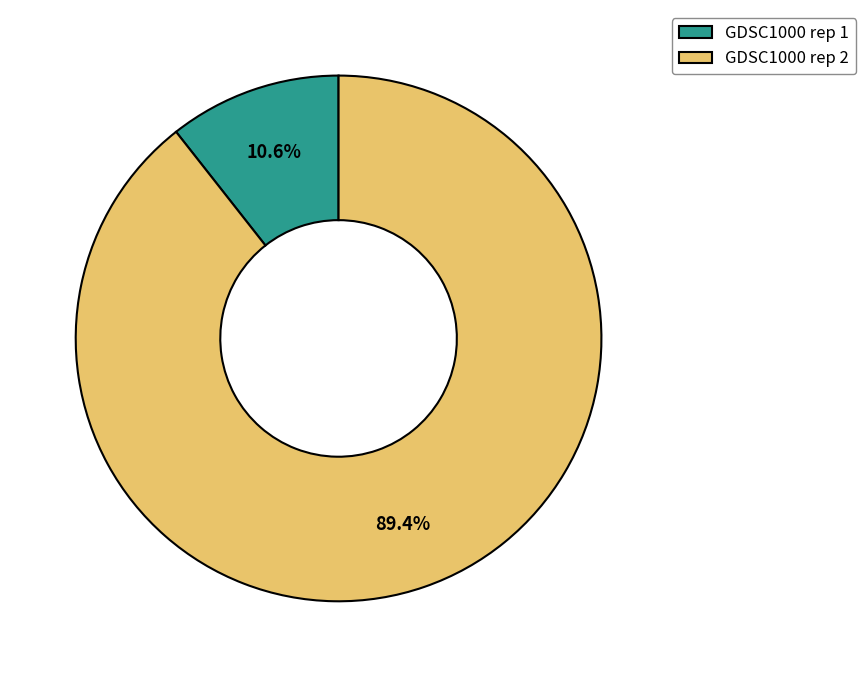

Which category has the smallest portion of the pie?

GDSC1000 rep 1